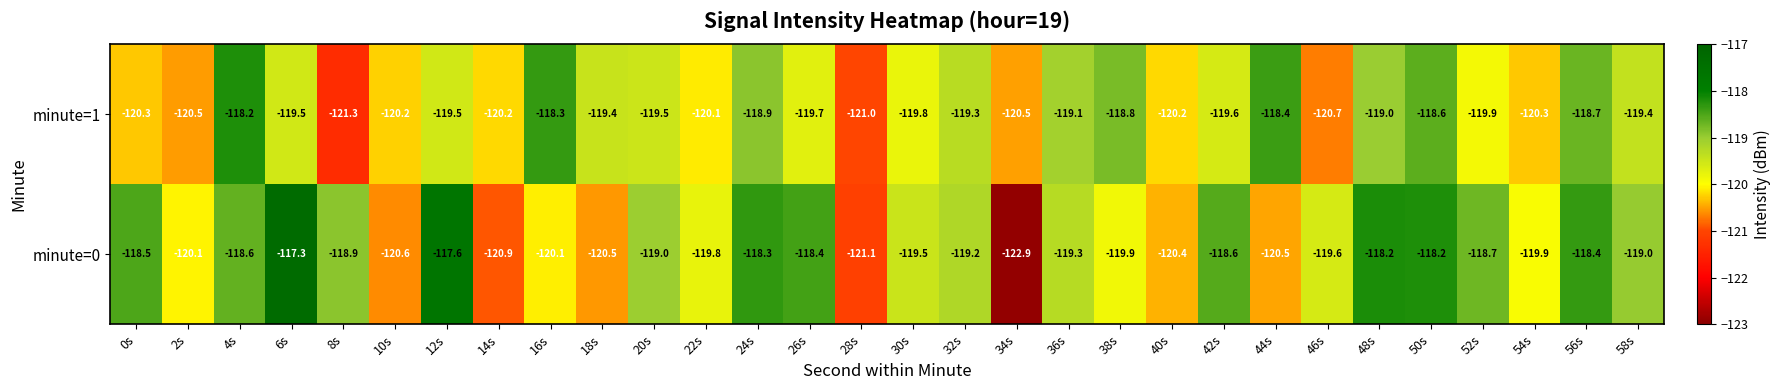

What is the total value across all series at 38s?

-238.7